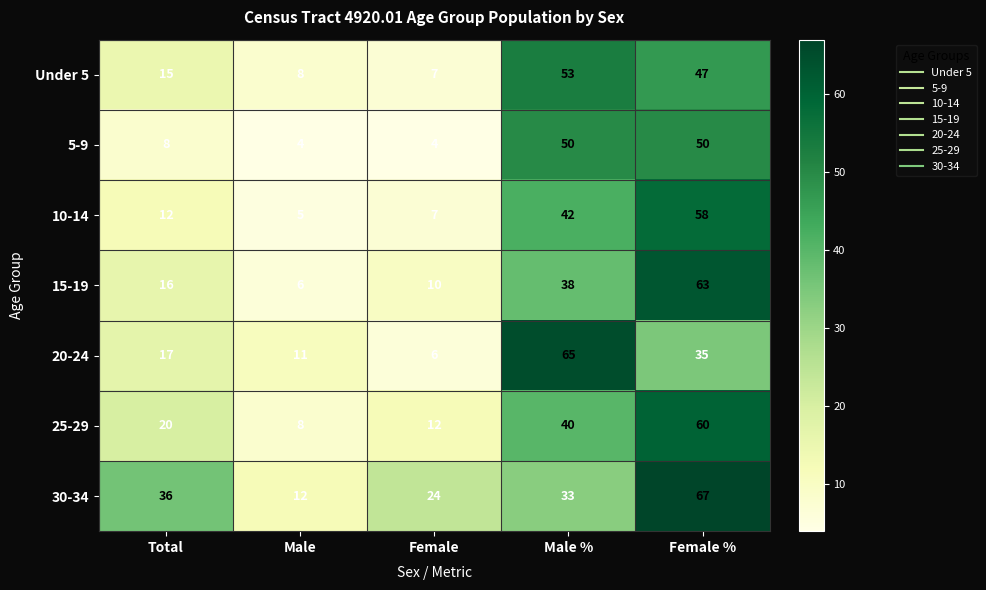

What is the sum of all 25-29 values?

140